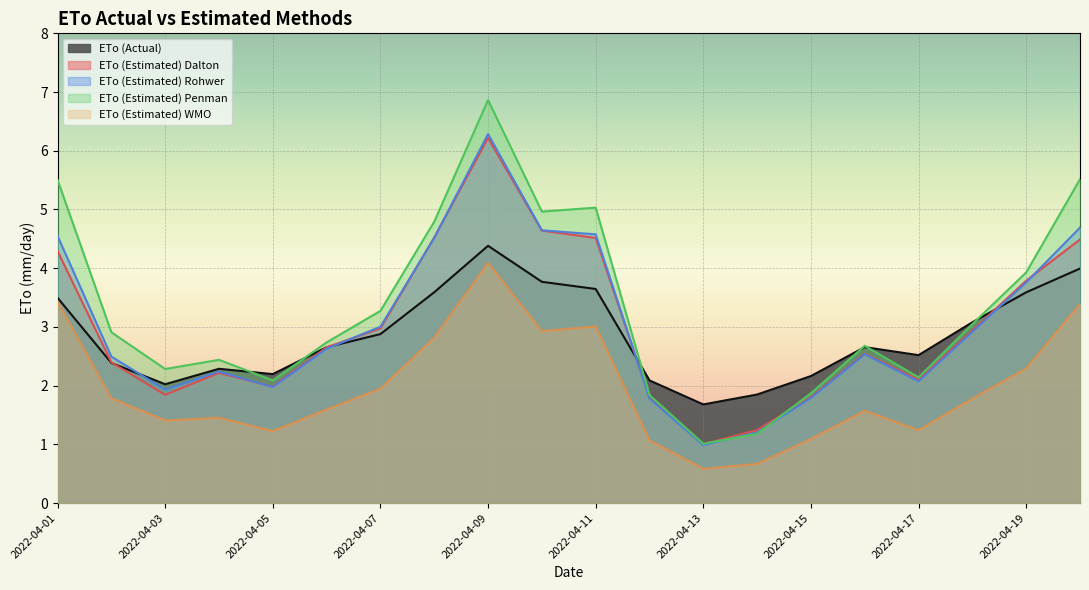

True or false: ETo (Actual) has a value of 2.9 at 2022-04-07.

True